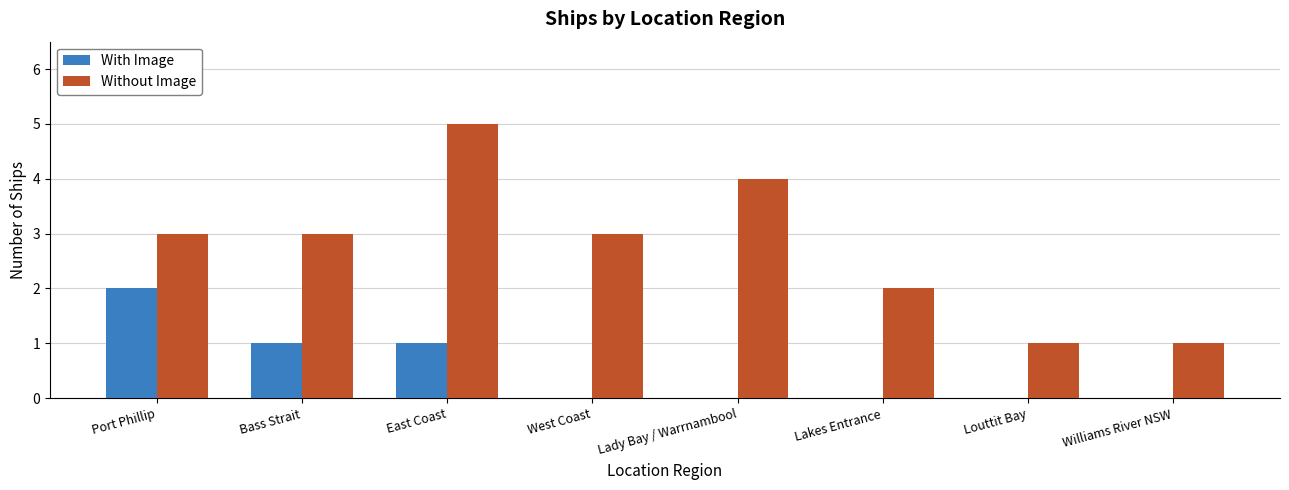

Which series changed the most between Lakes Entrance and Williams River NSW?

Without Image